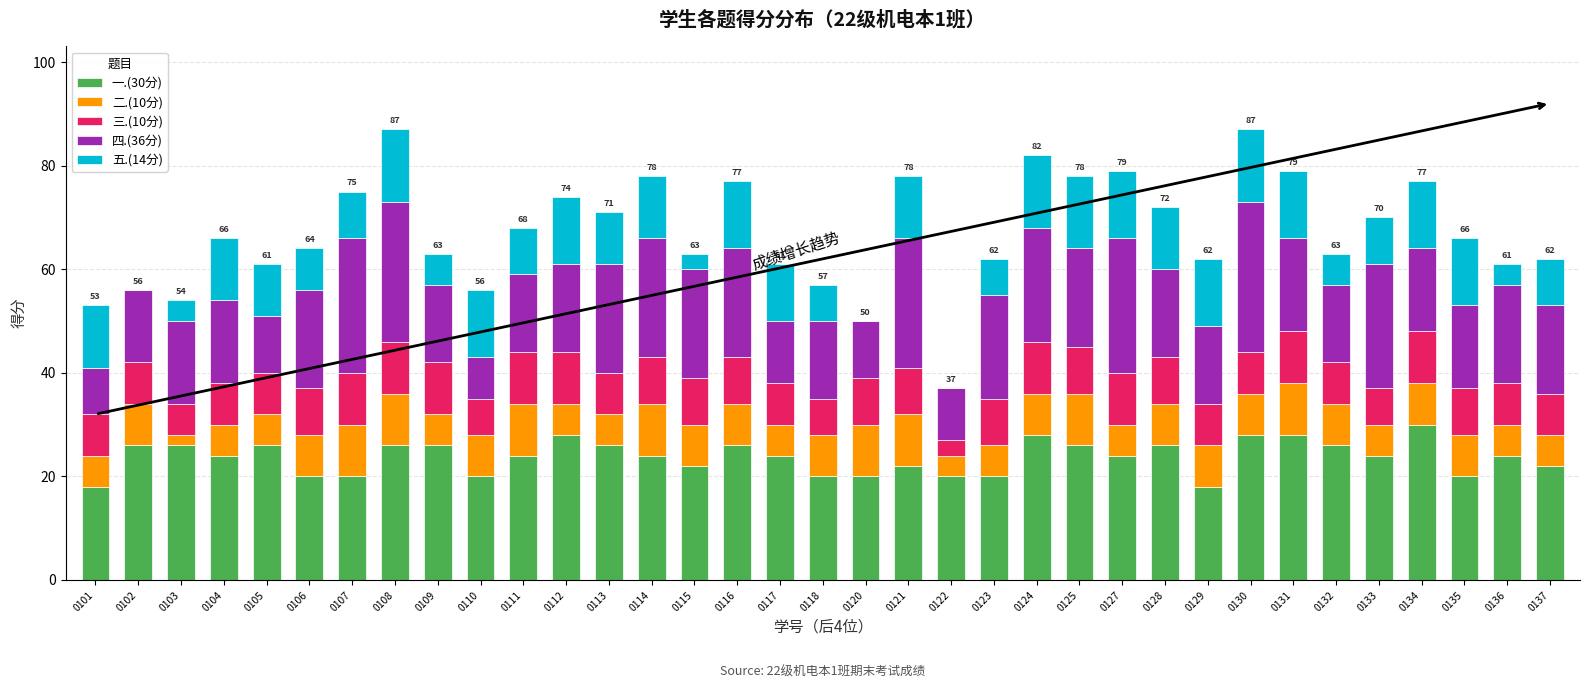

True or false: 一.(30分) has a value of 30 at 0101.

False